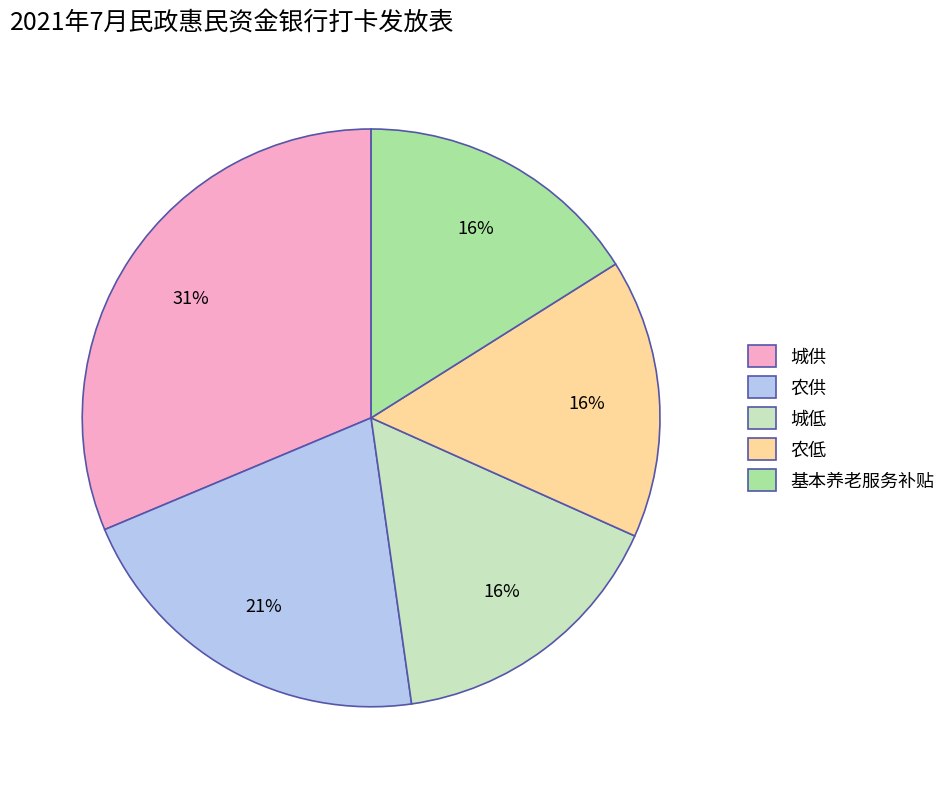

Combined, do 基本养老服务补贴 and 农低 account for over 50%?

No